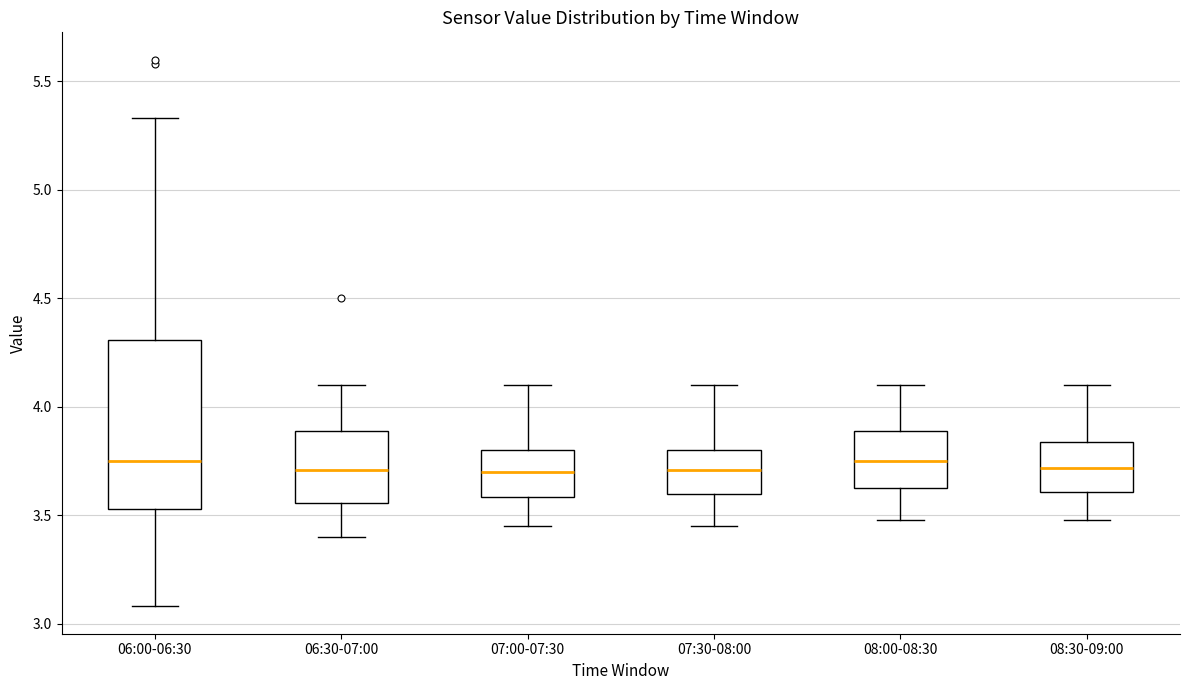

Where is the upper edge of the box for 07:30-08:00 on the y-axis? The values are not printed on the chart, so give them approximately, as read against the axis.

3.80